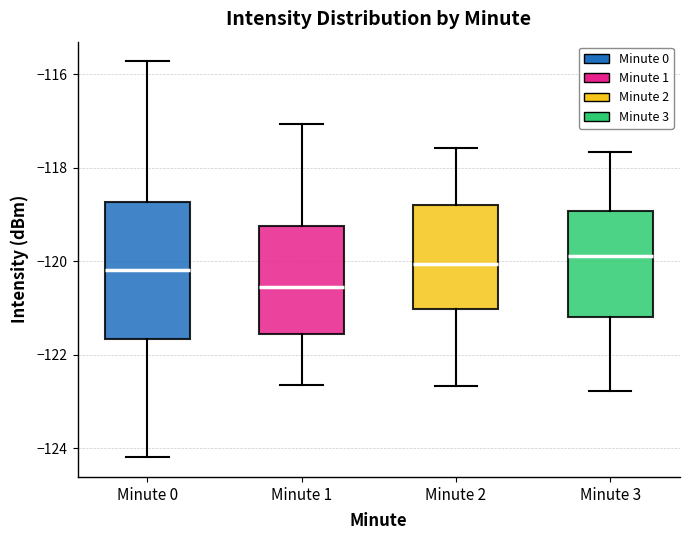

Reading left to right, transcribe this box plot: for each box, give where its median line is, the range the box spans, and where its two whiskers end, as read against the y-axis. The values are not printed on the chart, so give them approximately, as read against the axis.

Minute 0: median -120.2, box -121.6 to -118.8, whiskers -124.2 to -115.8
Minute 1: median -120.6, box -121.6 to -119.2, whiskers -122.6 to -117.0
Minute 2: median -120.0, box -121.0 to -118.8, whiskers -122.6 to -117.6
Minute 3: median -119.8, box -121.2 to -119.0, whiskers -122.8 to -117.6